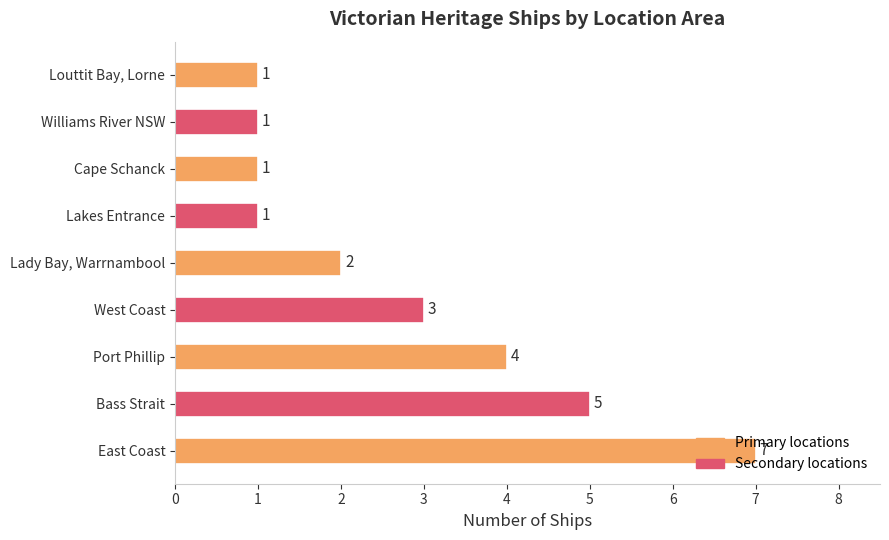

Count the values in the range 1 to 4.

7